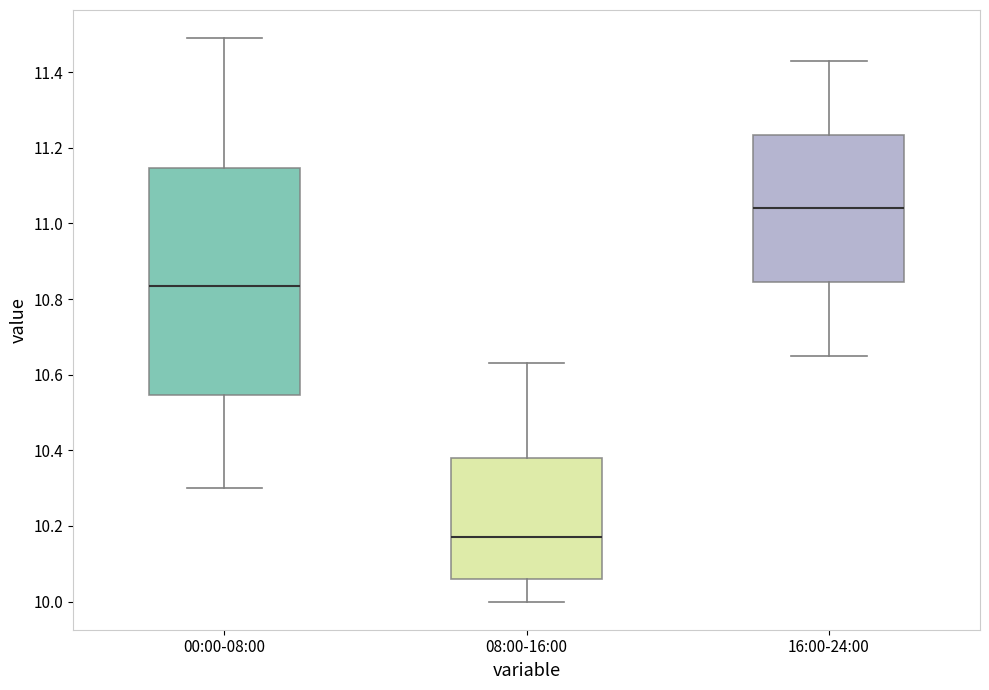

Which box is the tallest, from its lower edge to its upper edge?

00:00-08:00